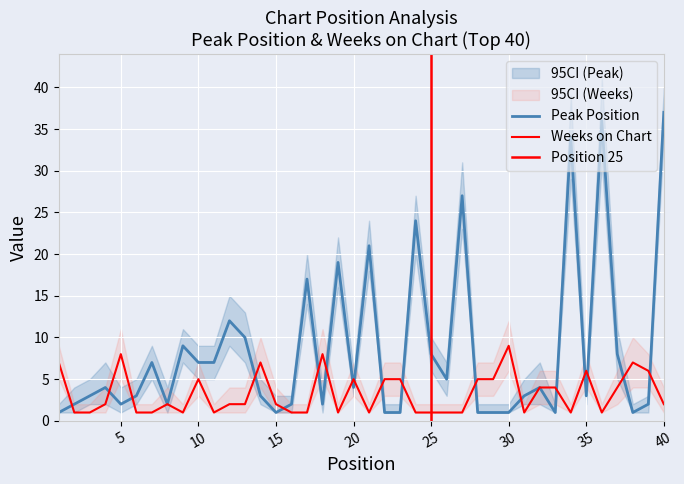

Where is the first local maximum for Peak Position?

4